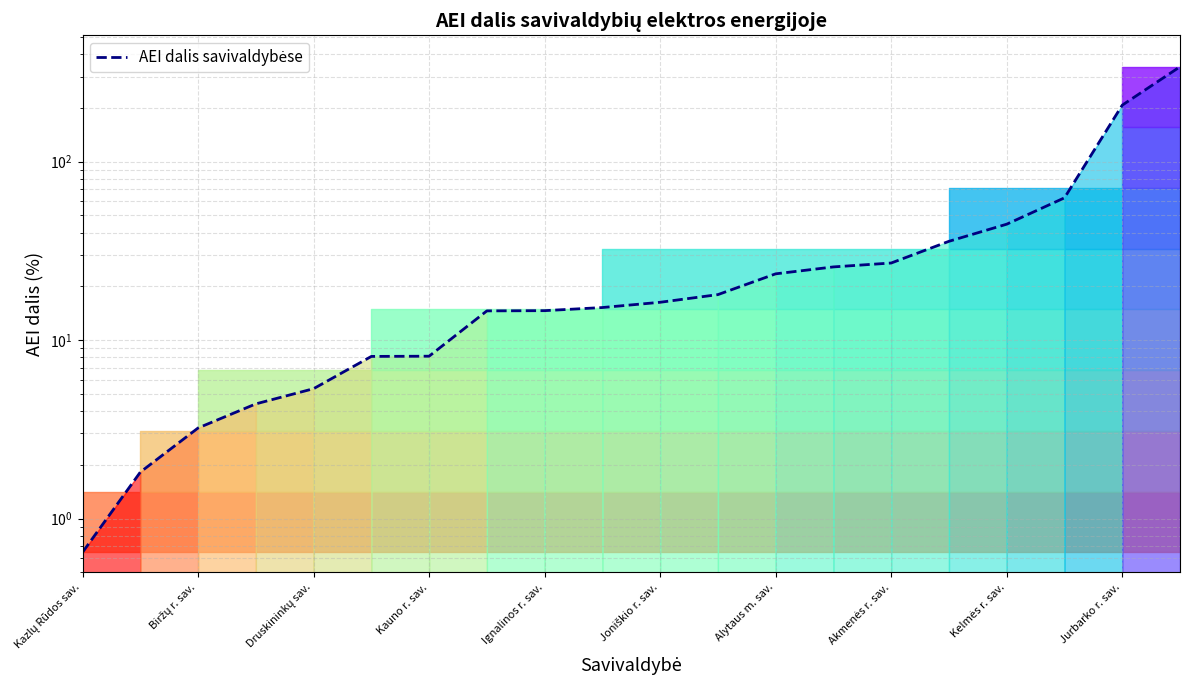

How many categories are shown in the chart?

20